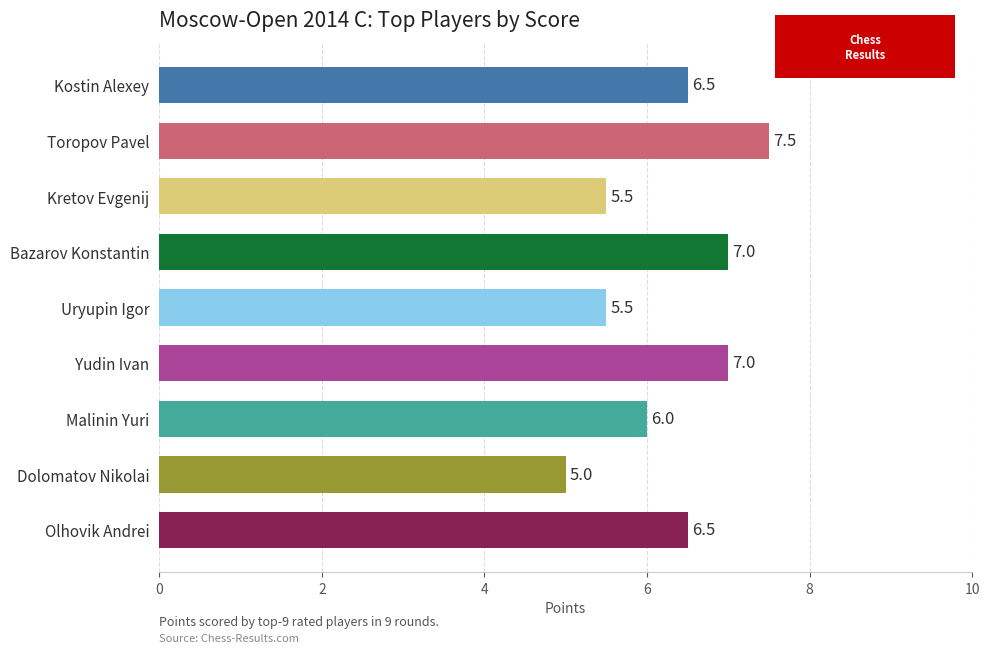

How many series are shown in this chart?

1